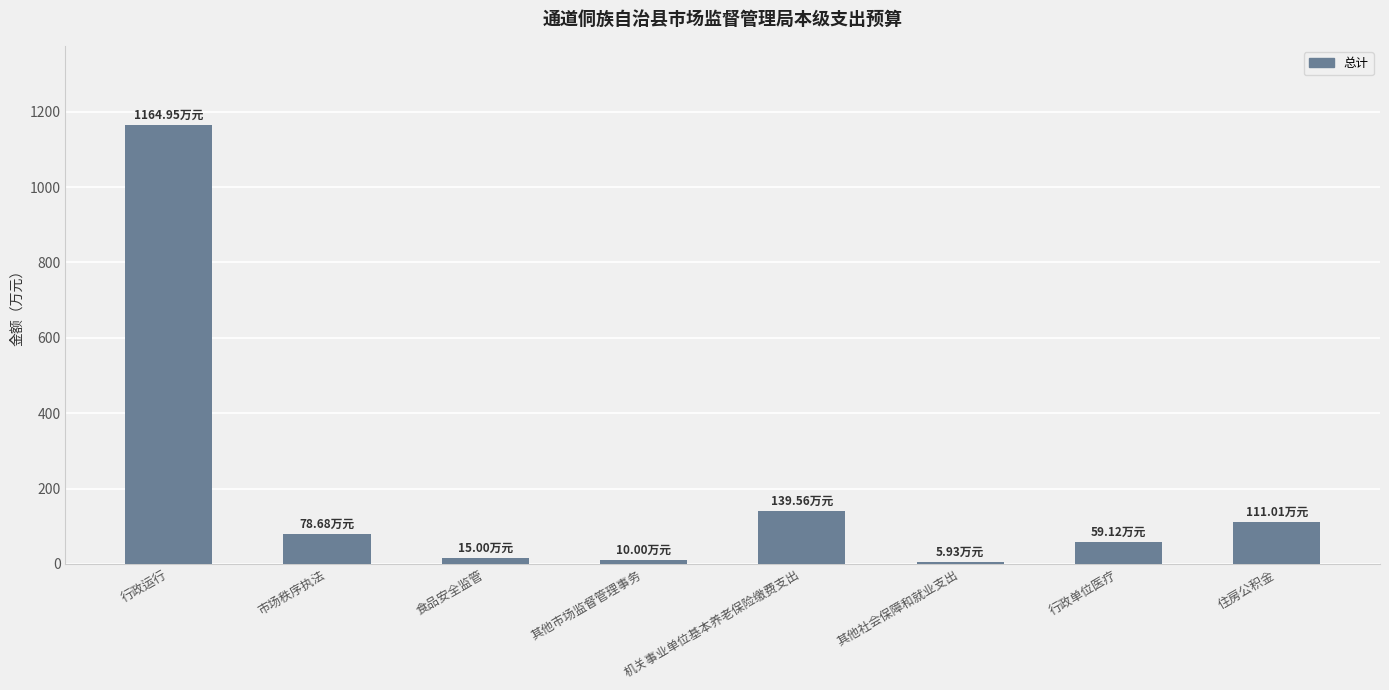

What is the sum of the values at 行政单位医疗 and 行政运行?

1224.1